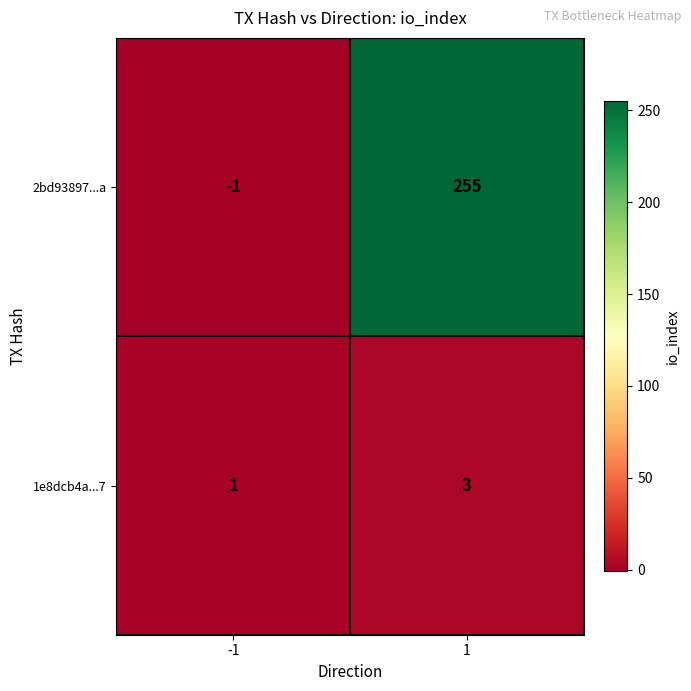

Reading right to left, transcribe all the data shown in this chart.

2bd93897...a: 1=255	-1=-1
1e8dcb4a...7: 1=3	-1=1